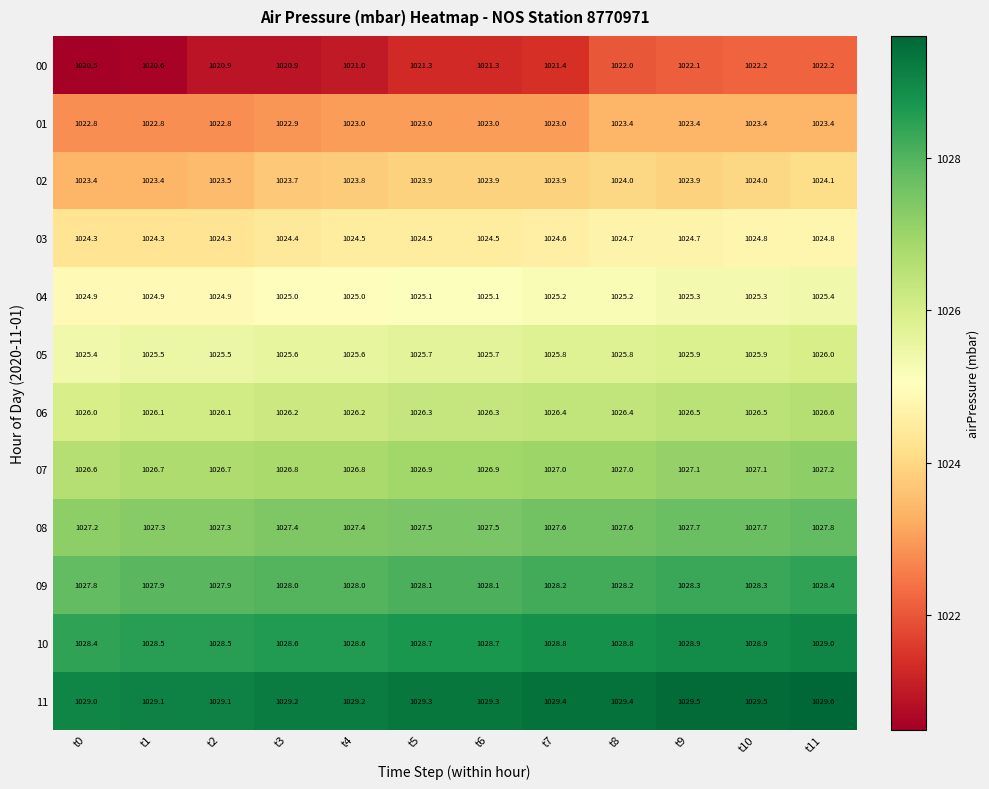

True or false: 11 has a value of 1593.2 at t1.

False